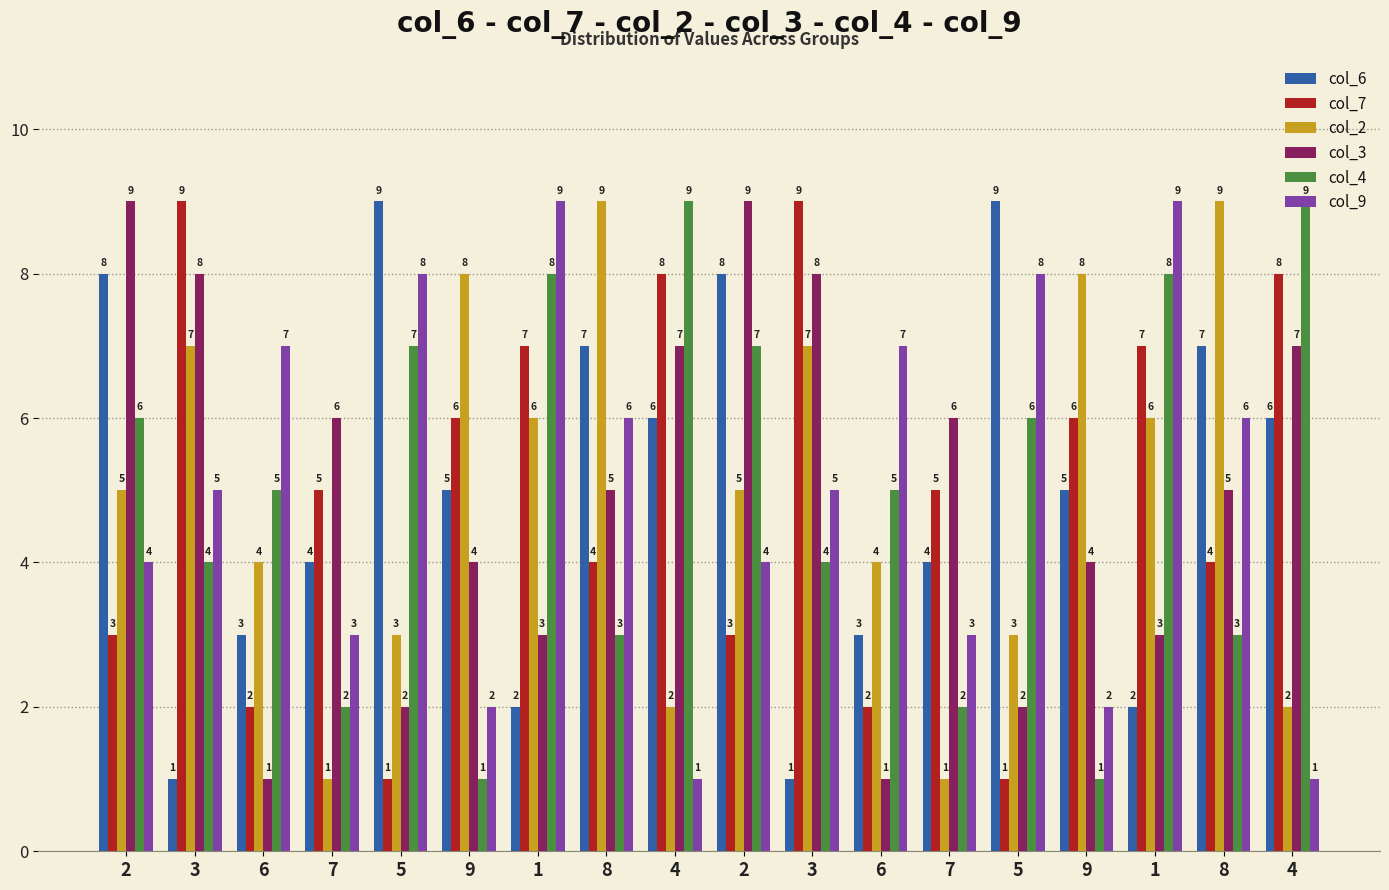

How many categories are shown in the chart?

18